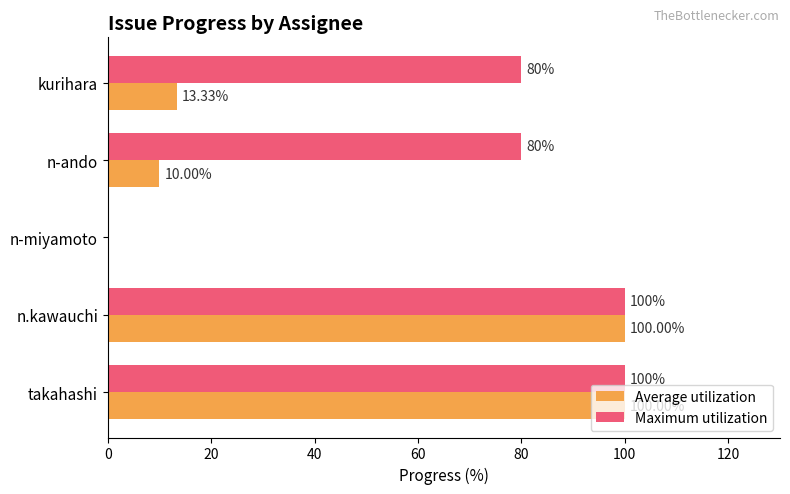

Which series changed the most between n-ando and takahashi?

Average utilization